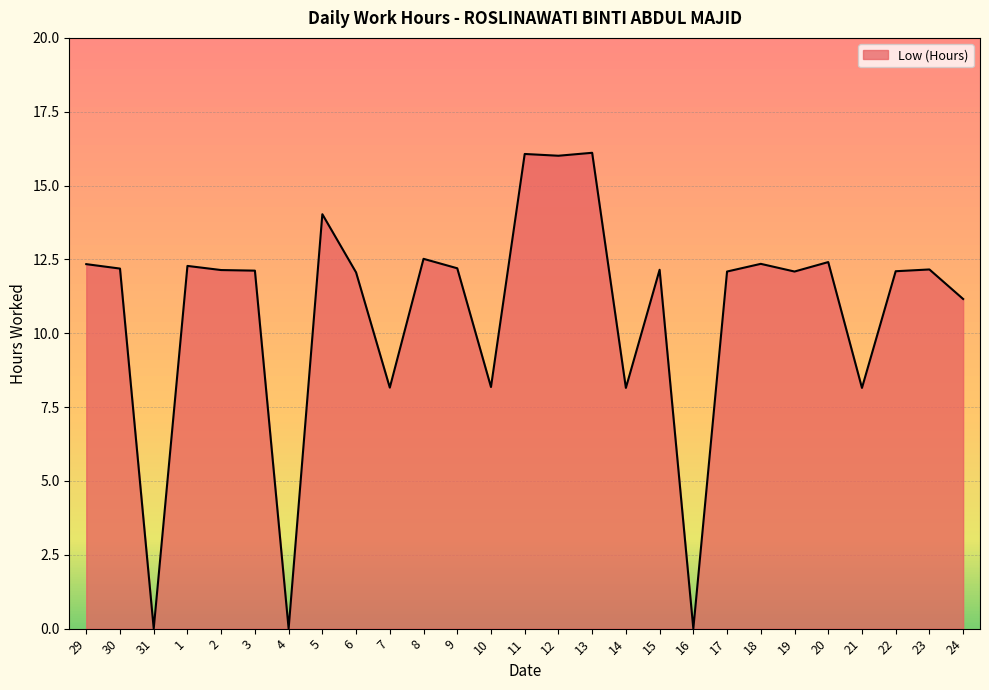

What is the change in value from 30 to 17?

-0.1